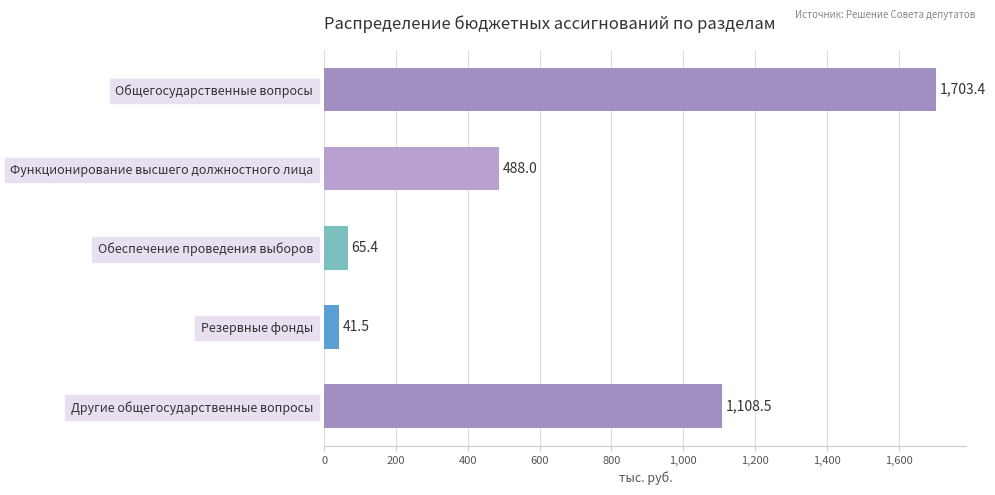

Reading top to bottom, transcribe all the data shown in this chart.

Общегосударственные вопросы=1703.4	Функционирование высшего должностного лица=488.0	Обеспечение проведения выборов=65.4	Резервные фонды=41.5	Другие общегосударственные вопросы=1108.5